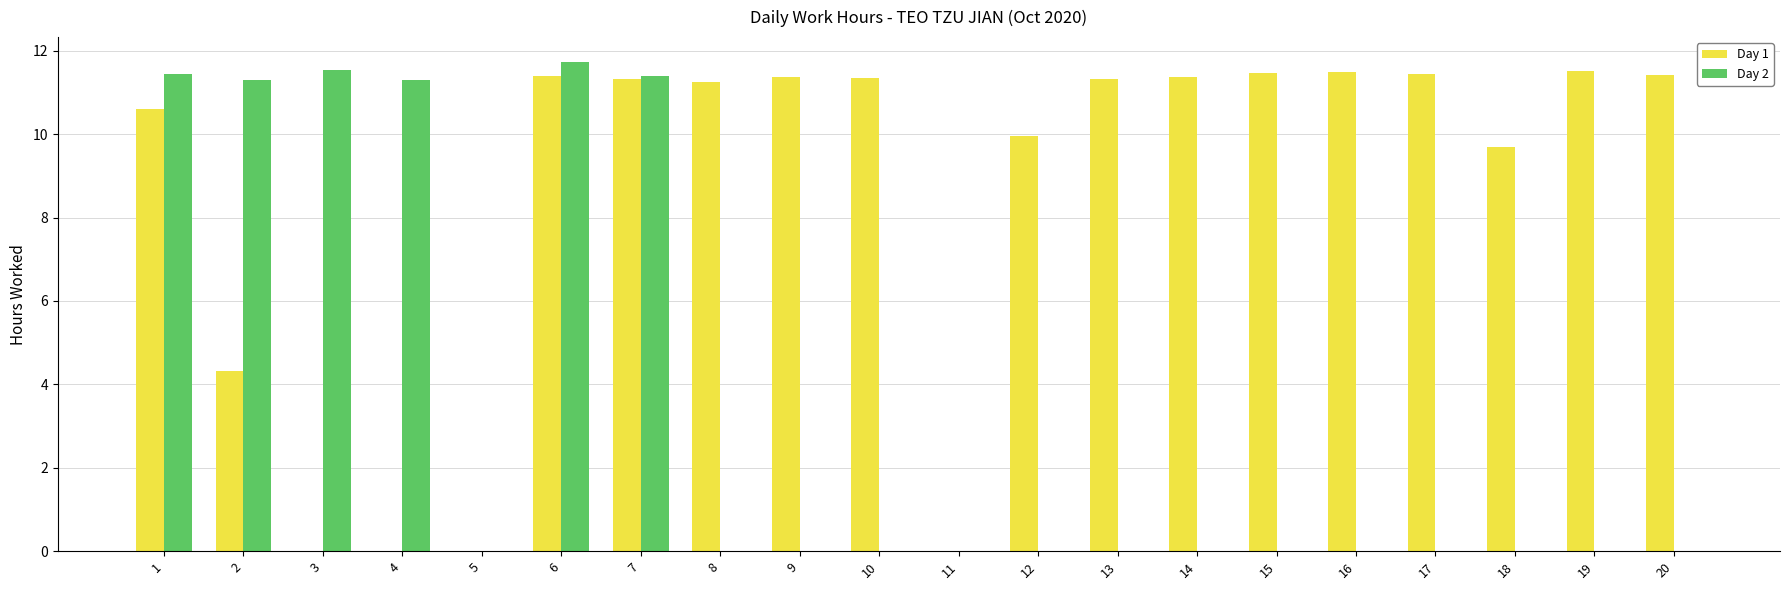

Count the number of categories in the chart.

20